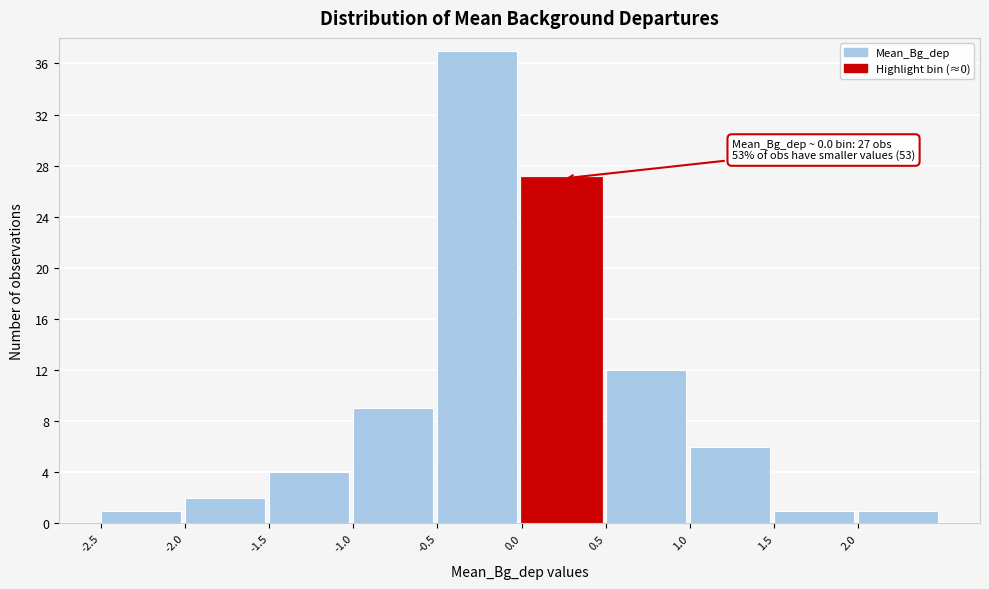

Over which range of the x-axis is the bar tallest?

-0.5 to 0.0